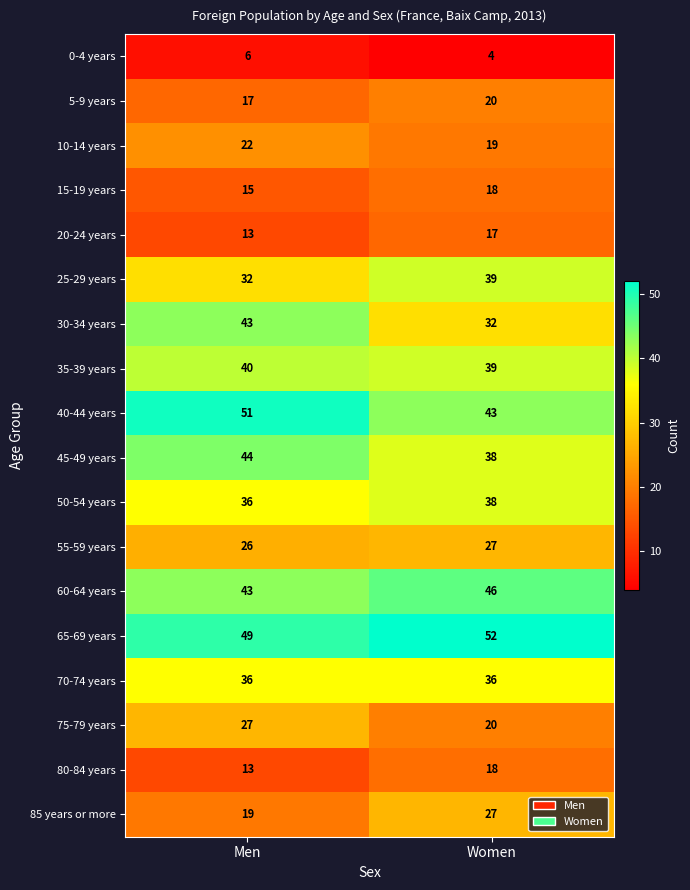

The 85 years or more series shows 27 at Women. True or false?

True